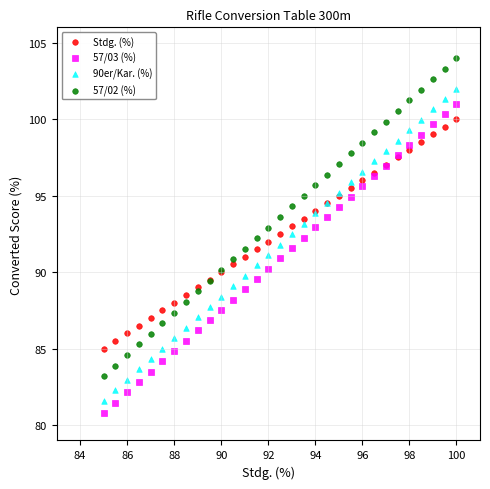

Which series contains the lowest Y value?

57/03 (%)